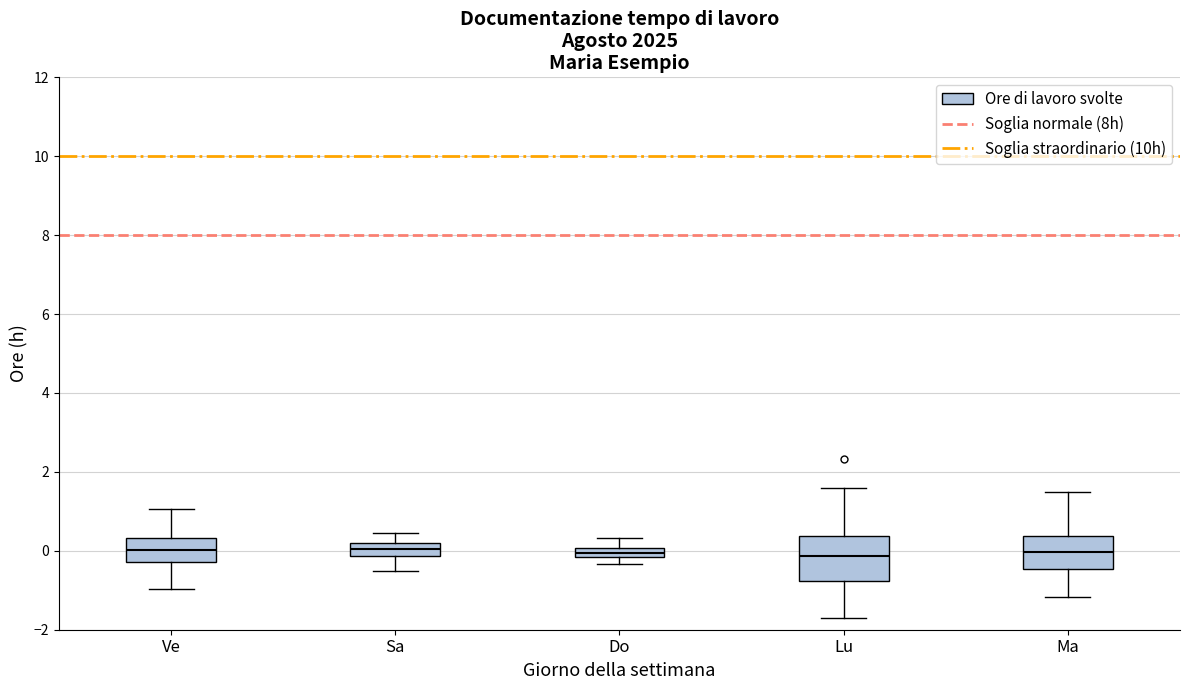

Where is the upper edge of the box for Do on the y-axis? The values are not printed on the chart, so give them approximately, as read against the axis.

0.0